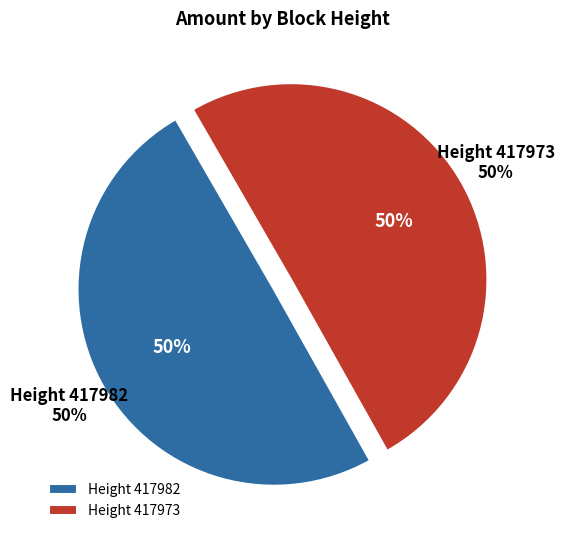

Which has a higher value, 417973 or 417982?

417973